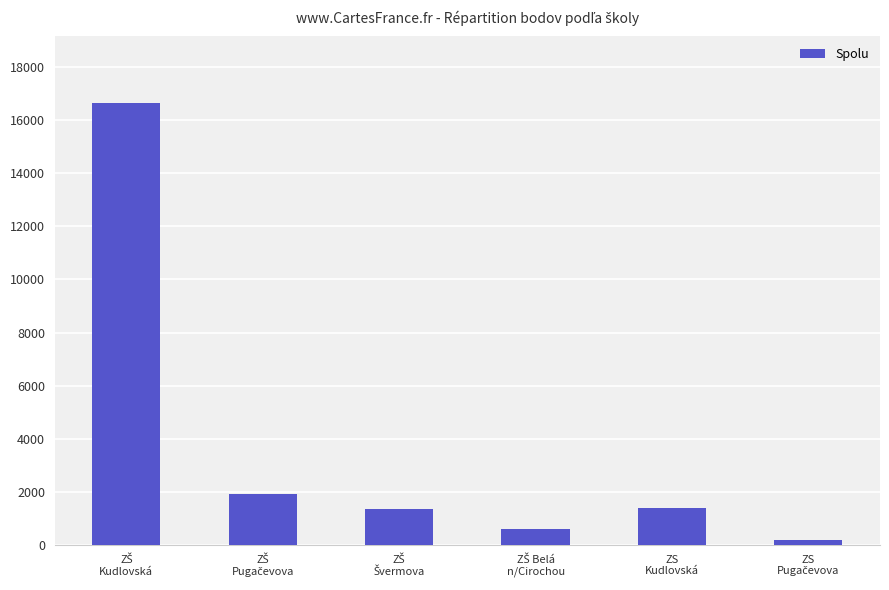

What is the maximum value shown in the chart?

16660